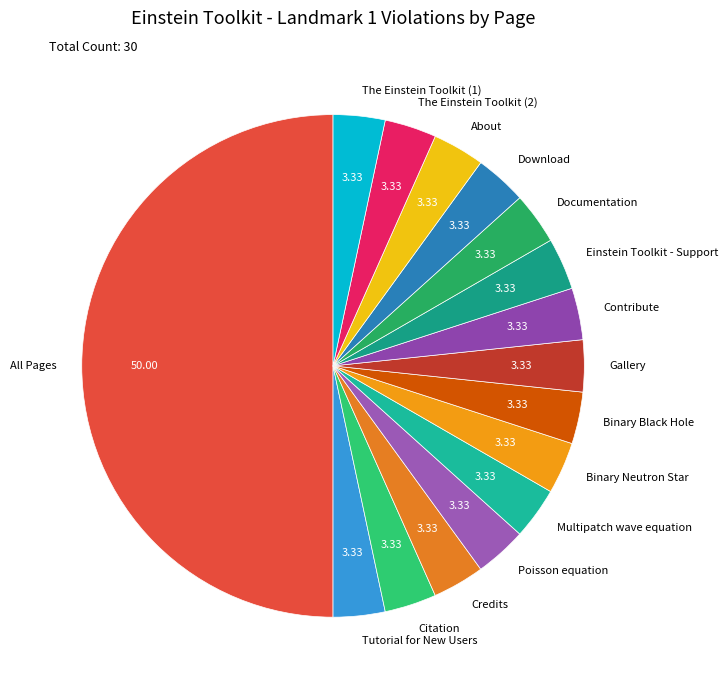

The Binary Black Hole slice represents 15% of the pie. True or false?

False